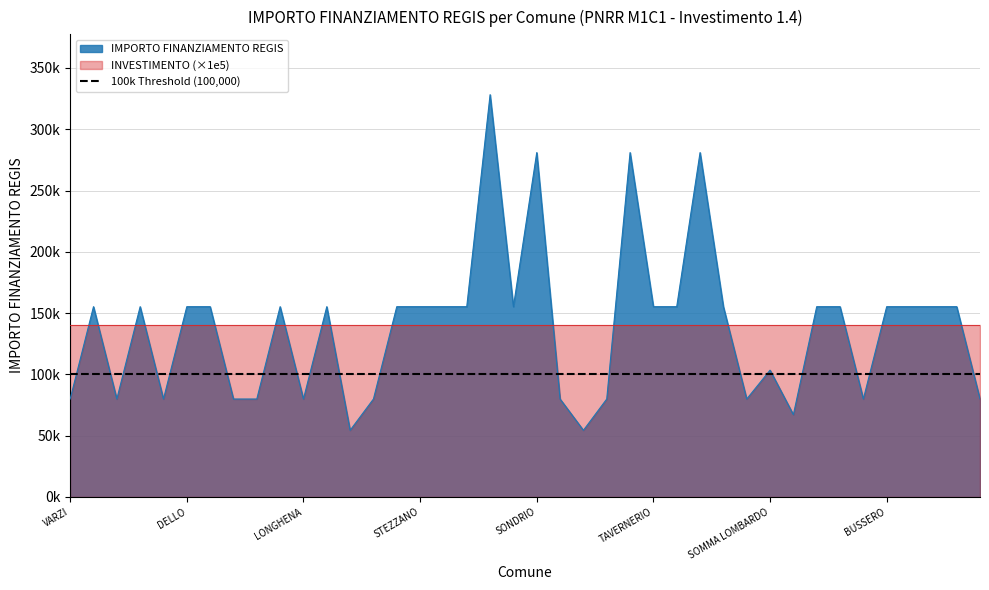

Does the chart display data point markers on the line(s)?

No